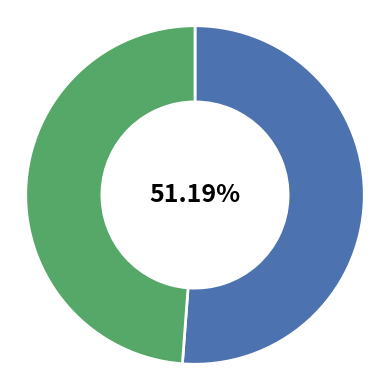

Does any single category account for the majority?

Yes